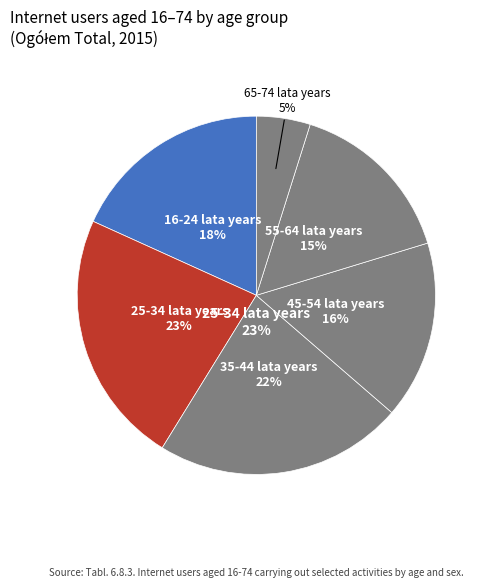

Approximately how many times larger is the value at 25-34 lata years compared to 55-64 lata years?

1.5